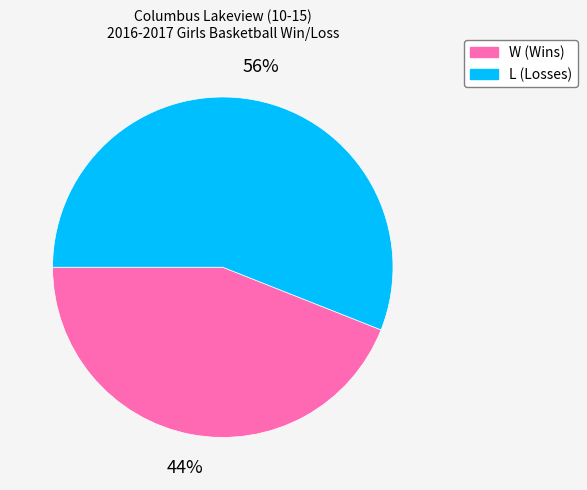

Is there any slice that represents more than half of the pie?

Yes